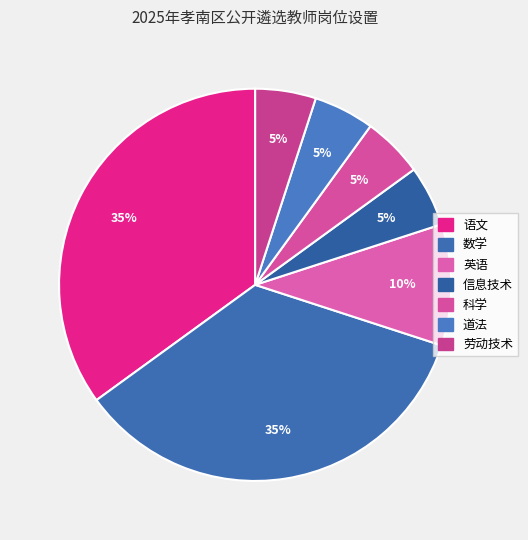

True or false: 科学 accounts for 19% of the total.

False